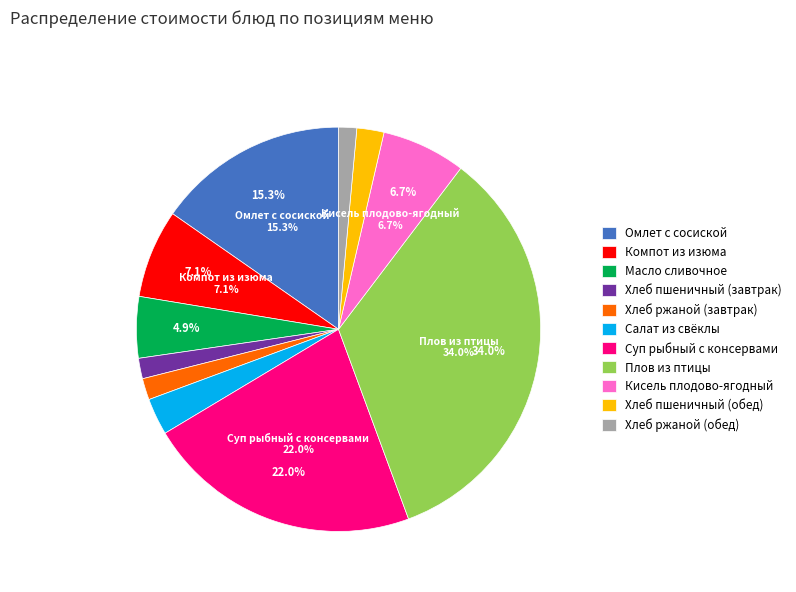

What is the largest slice in the pie chart?

Плов из птицы